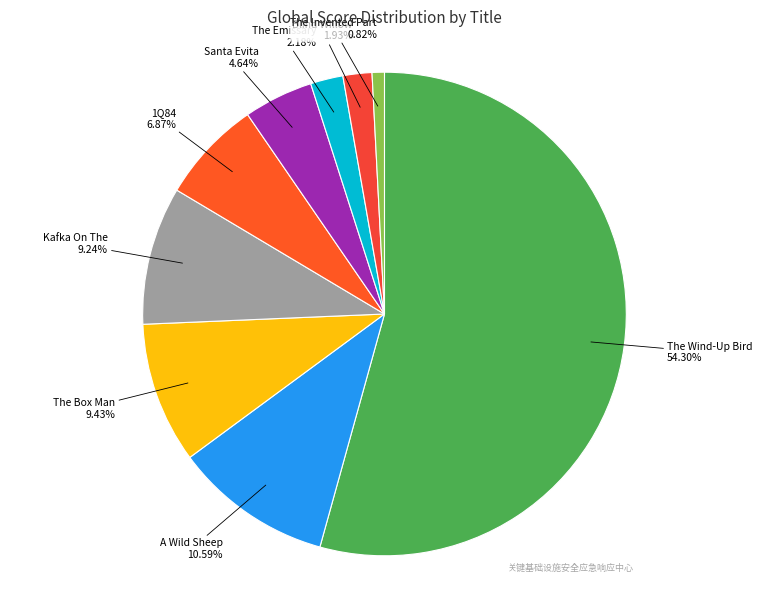

To the nearest percent, what is the average slice percentage?

11%